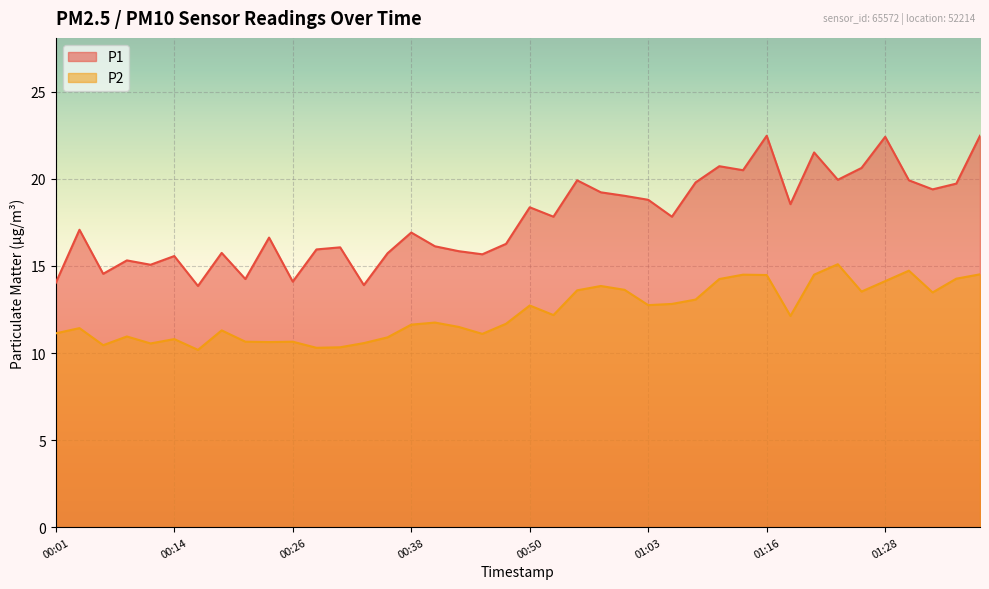

Which series has the largest total across all categories?

P1